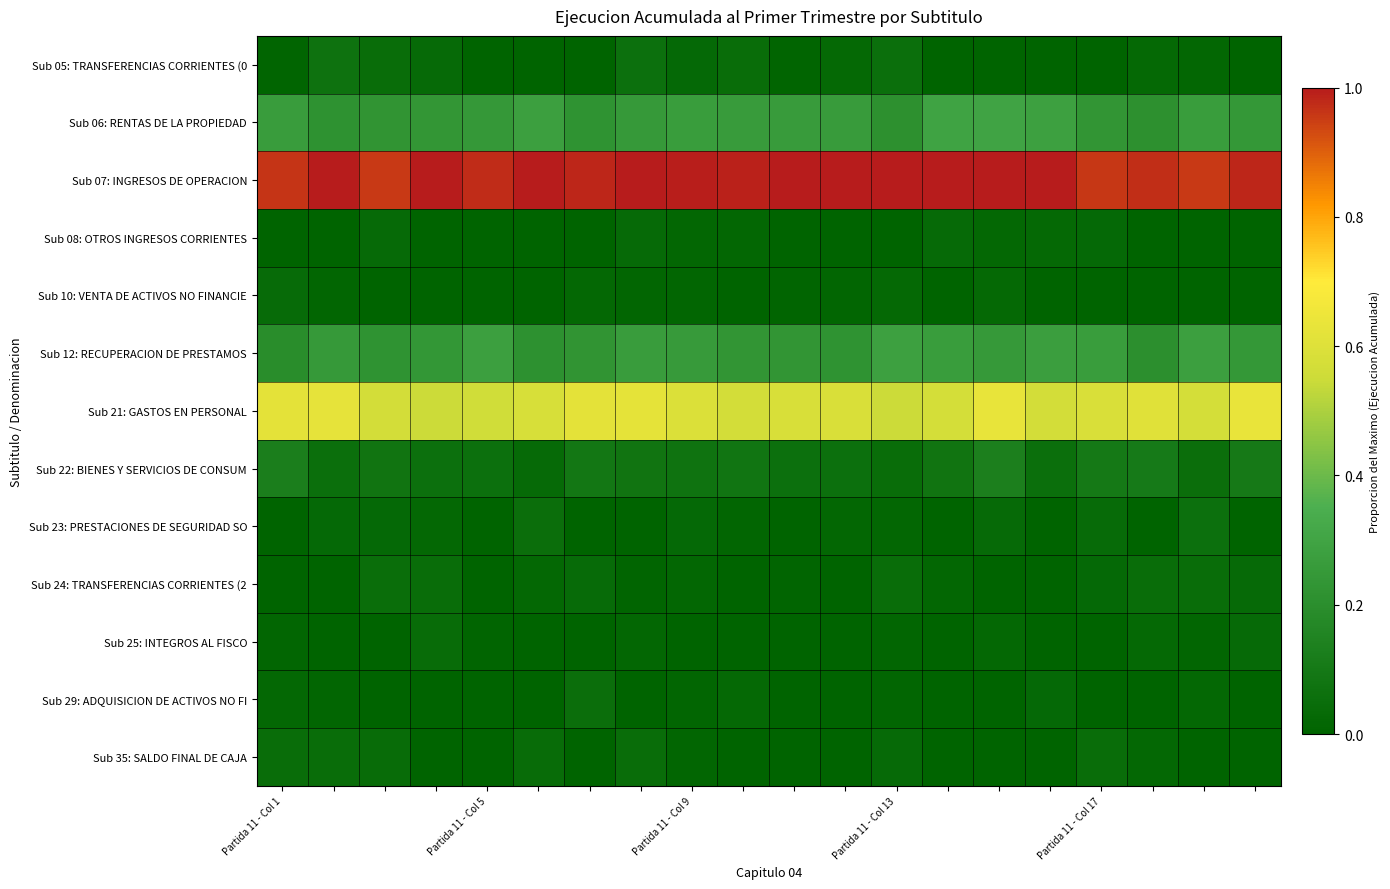

What is the maximum value shown in the chart?

1.0